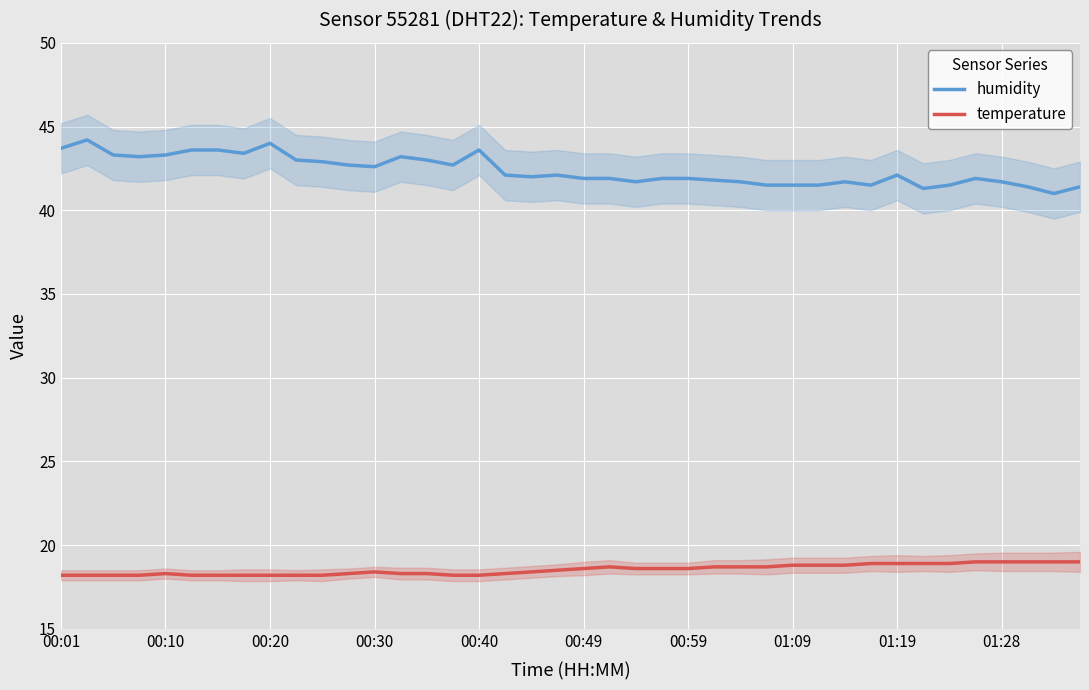

True or false: humidity and temperature cross at least once.

False